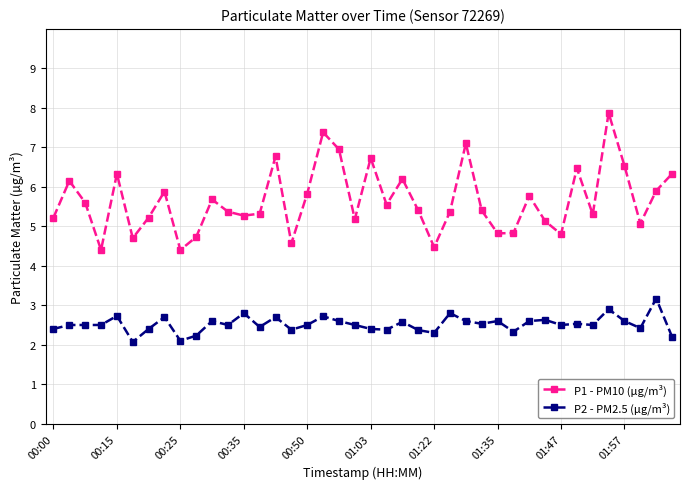

True or false: P2 - PM2.5 (μg/m³) and P1 - PM10 (μg/m³) intersect in this chart.

False